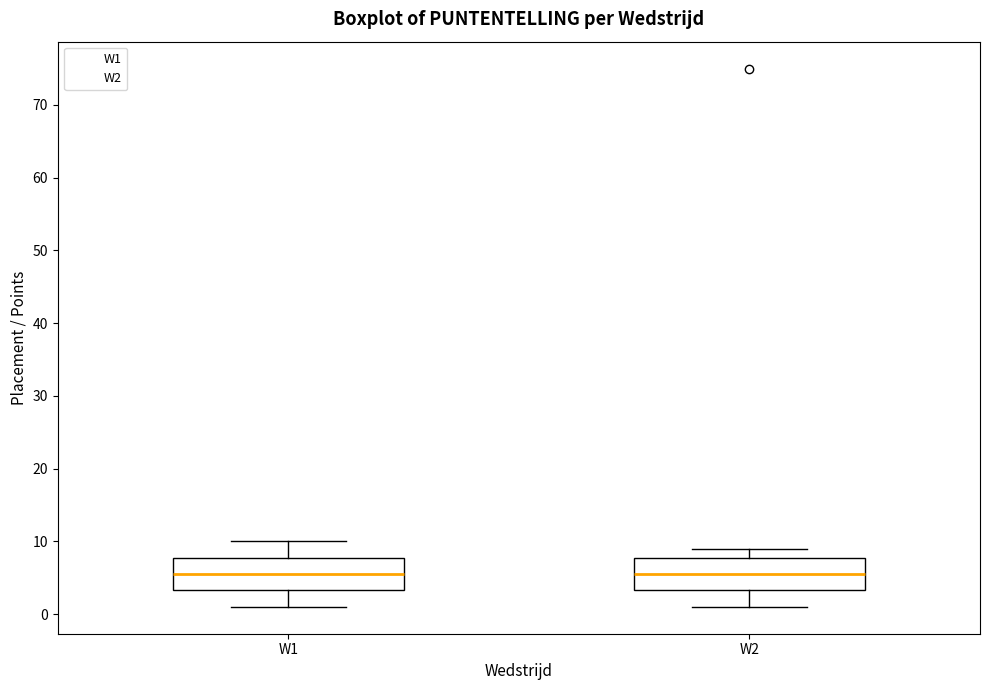

Reading left to right, read every box against the y-axis: the position of its median line, the range the box covers, and the ends of its whiskers. The values are not printed on the chart, so give them approximately, as read against the axis.

W1: median 6, box 3 to 8, whiskers 1 to 10
W2: median 6, box 3 to 8, whiskers 1 to 9